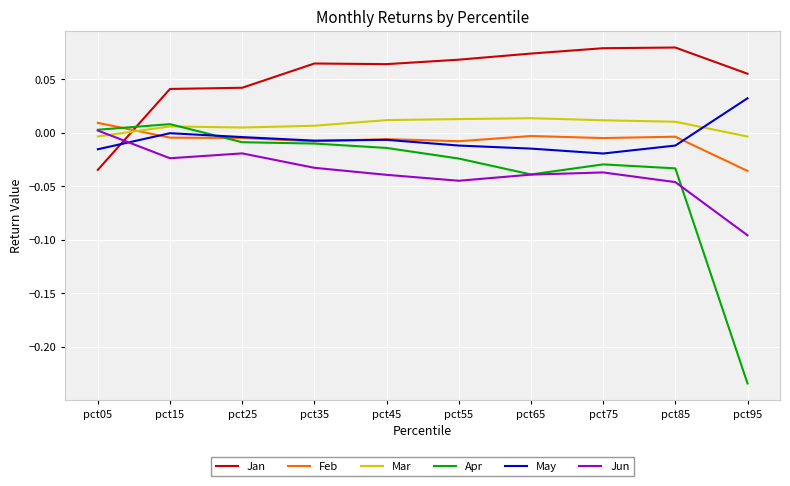

At pct95, list the series in order from smallest to largest.

Apr, Jun, Feb, Mar, May, Jan